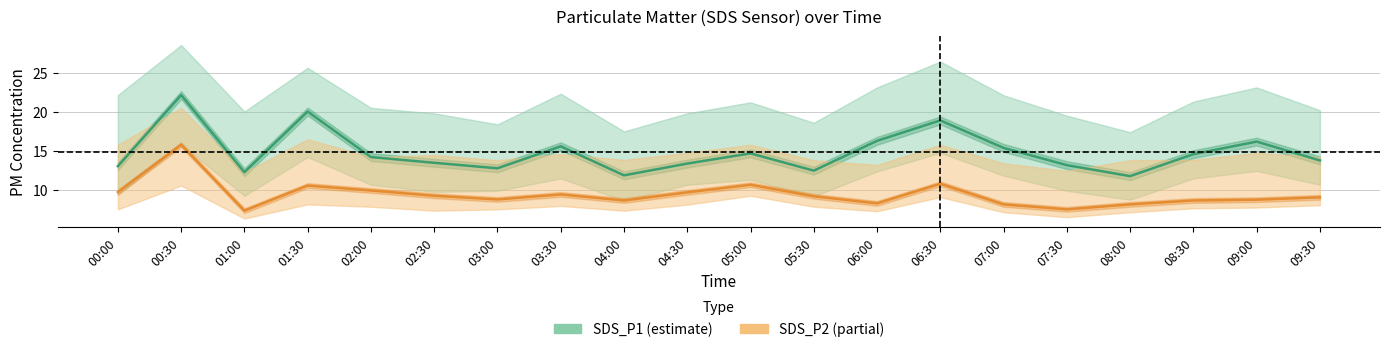

Count the number of data series in this chart.

2